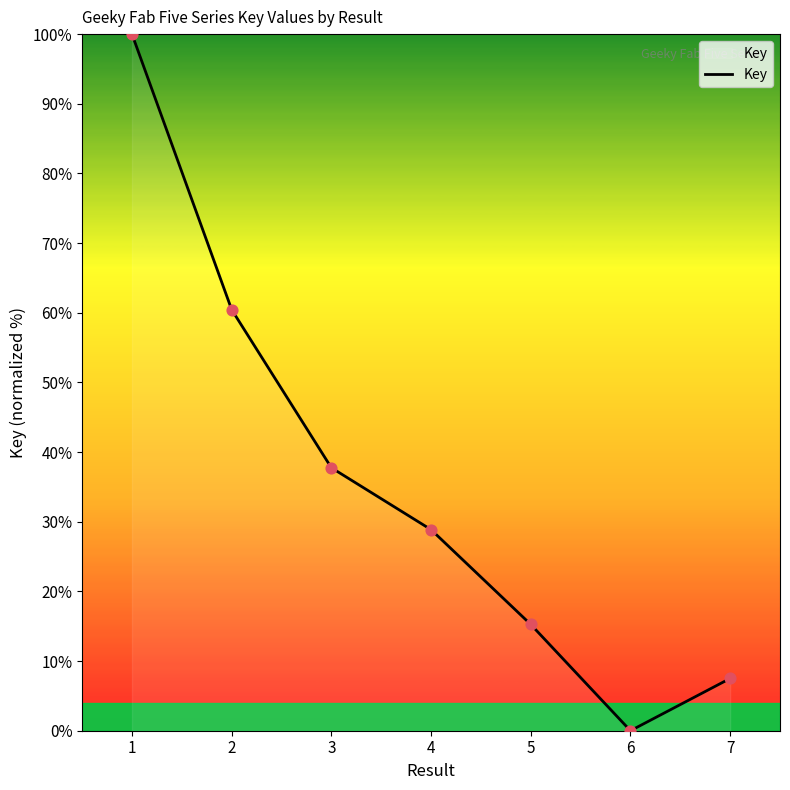

What is the change in value from 5 to 6?

-15.3